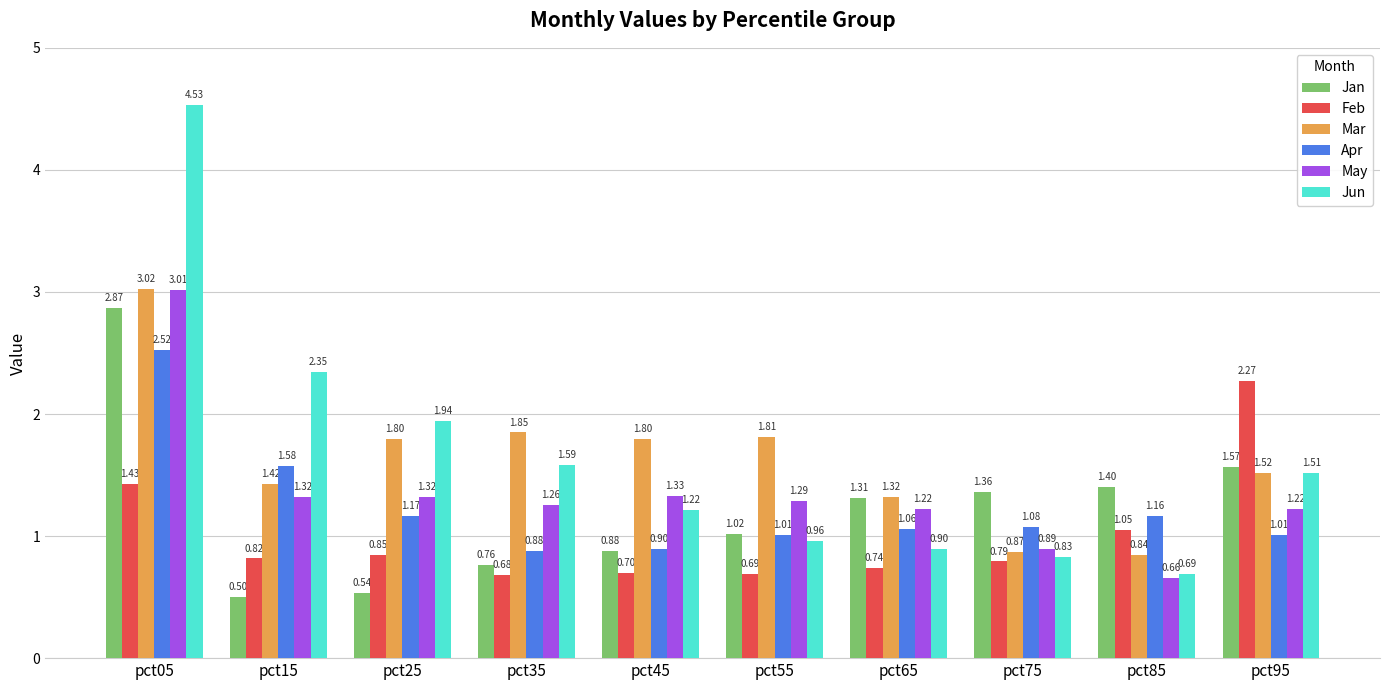

List the series in order of their peak value, lowest first.

Feb, Apr, Jan, May, Mar, Jun